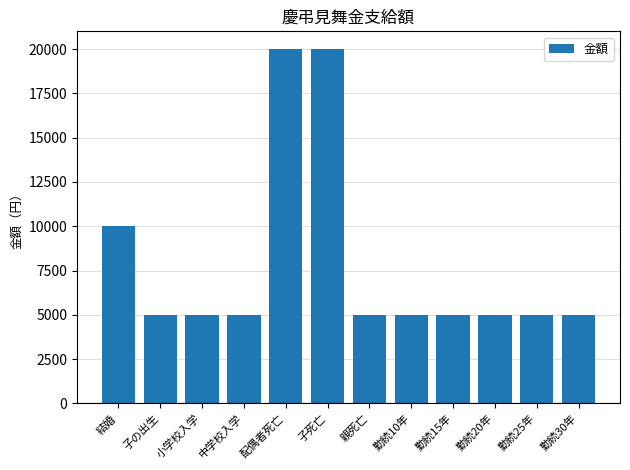

Reading right to left, what are all the values shown in this chart?

勤続30年=5000	勤続25年=5000	勤続20年=5000	勤続15年=5000	勤続10年=5000	親死亡=5000	子死亡=20000	配偶者死亡=20000	中学校入学=5000	小学校入学=5000	子の出生=5000	結婚=10000